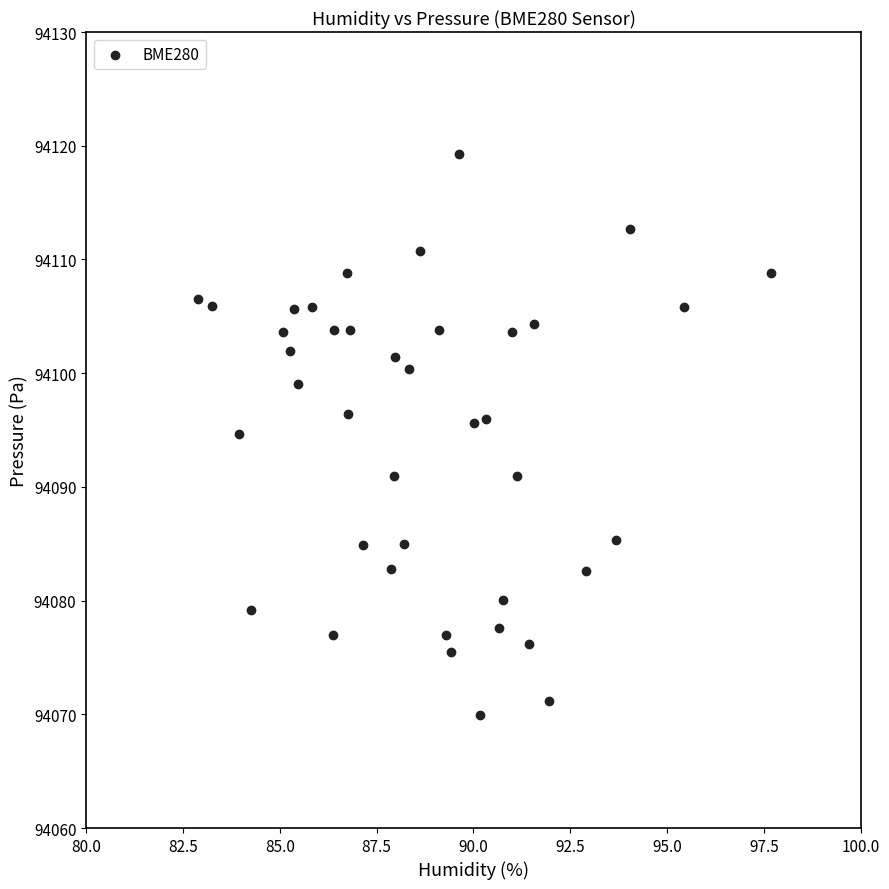

What is the range of Y values (max minus min)?

49.3